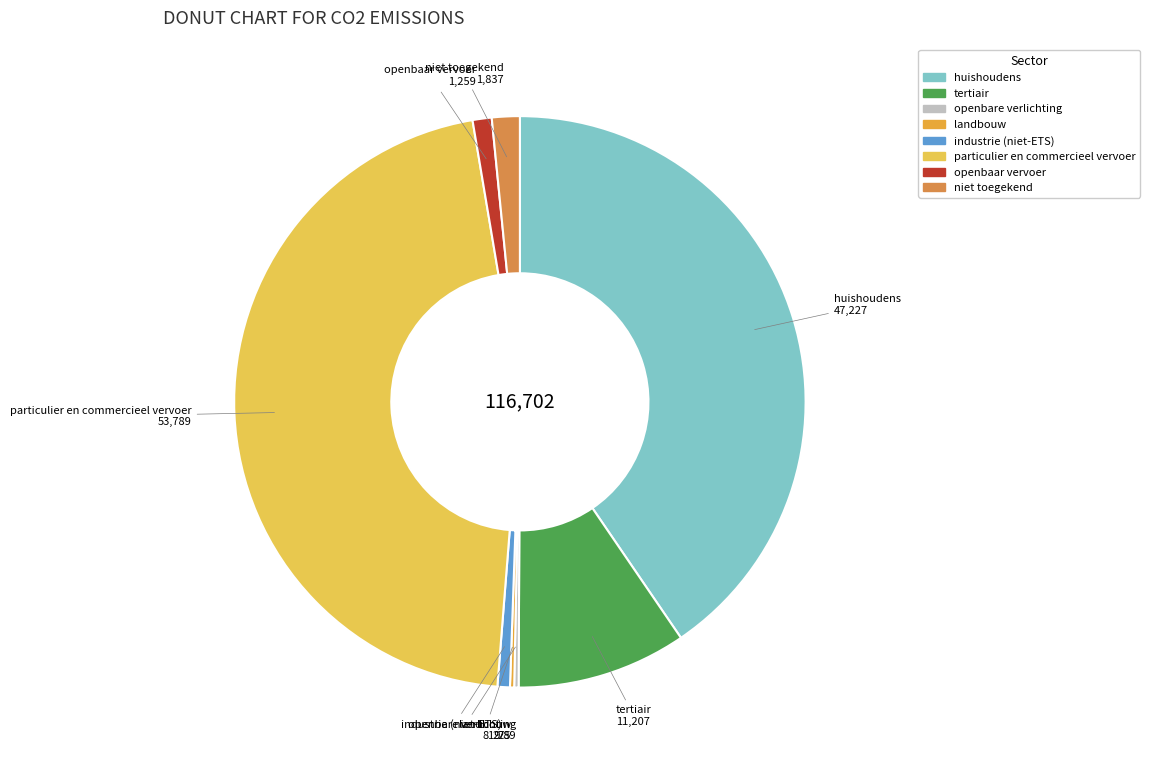

The niet toegekend slice represents 2% of the pie. True or false?

True